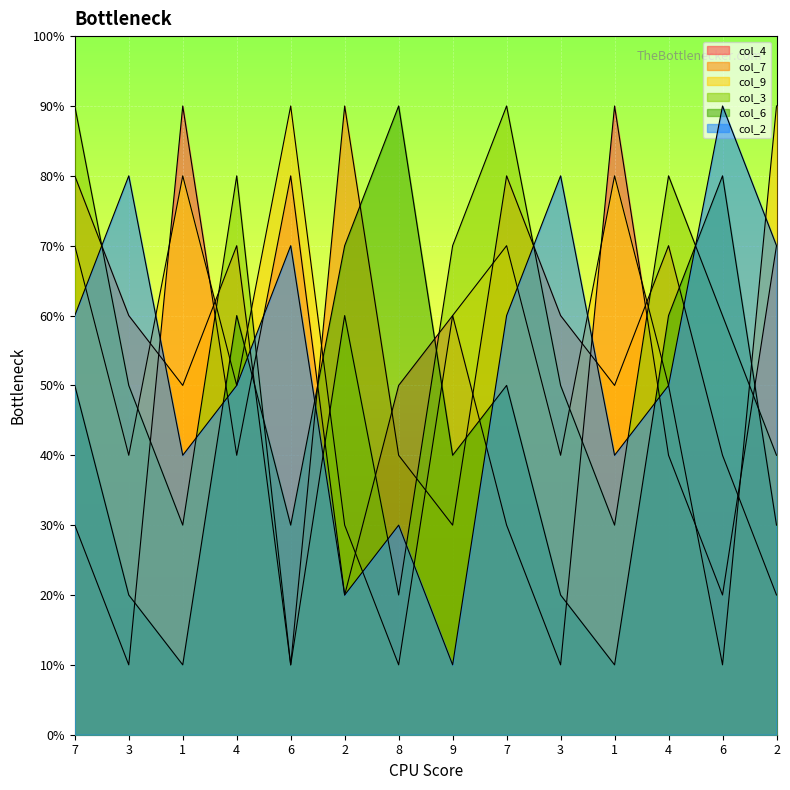

What is the difference between the col_6 values at 3 and 7?

30